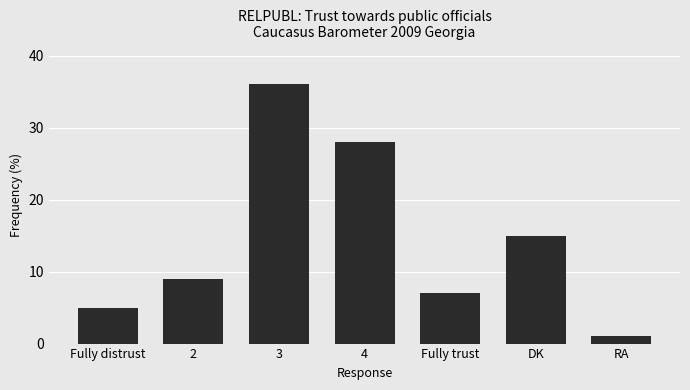

Rank the categories by value from lowest to highest.

RA, Fully distrust, Fully trust, 2, DK, 4, 3